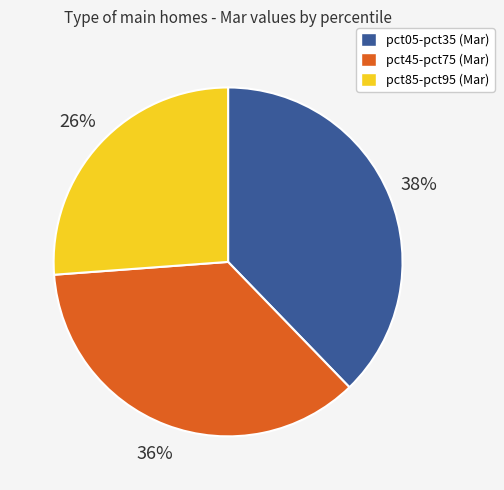

To the nearest percent, what is the average slice percentage?

33%